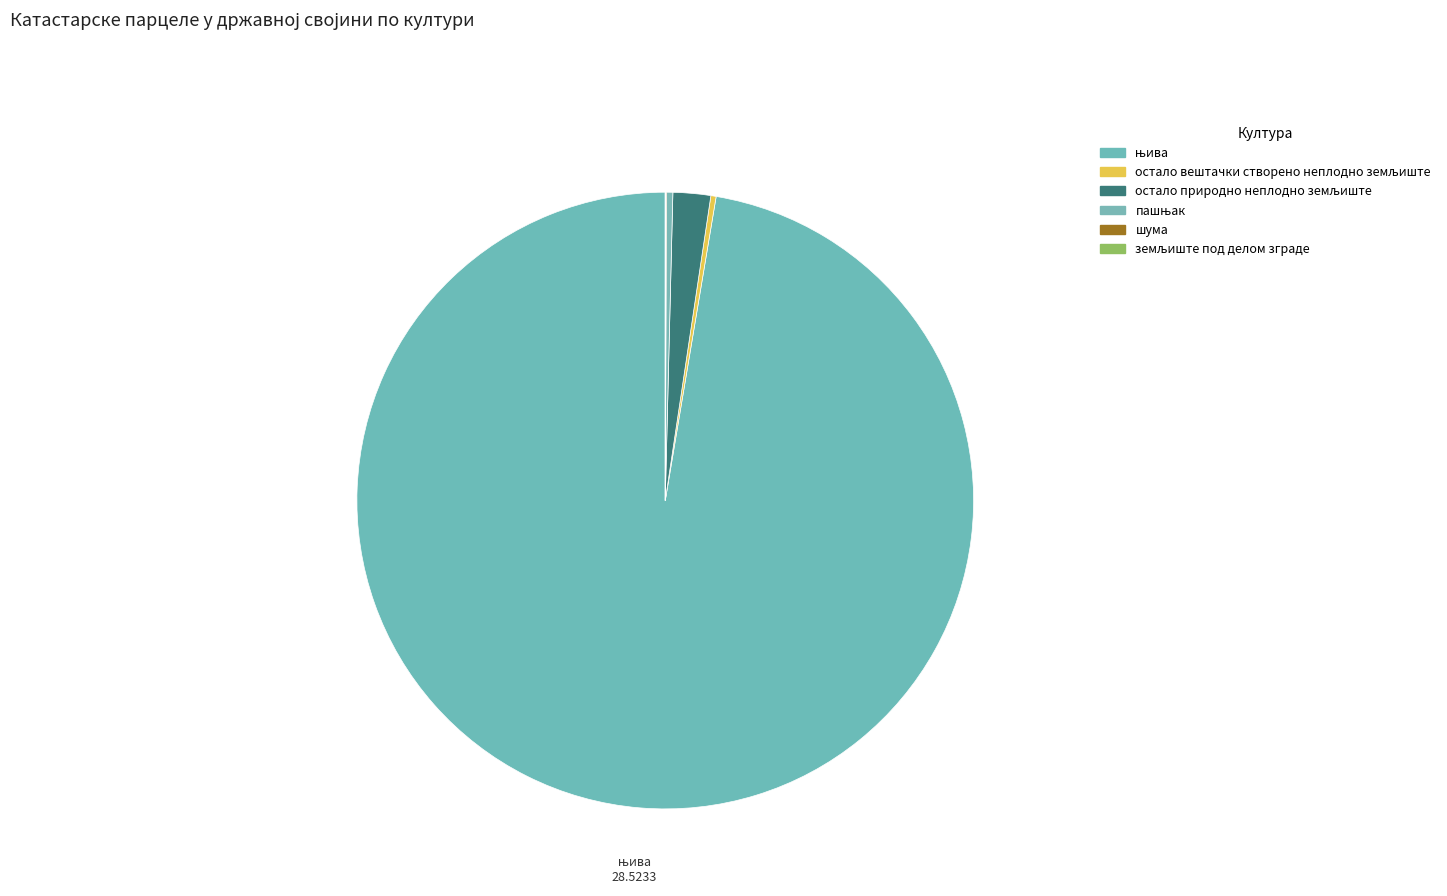

Which slice represents more than half of the pie?

њива